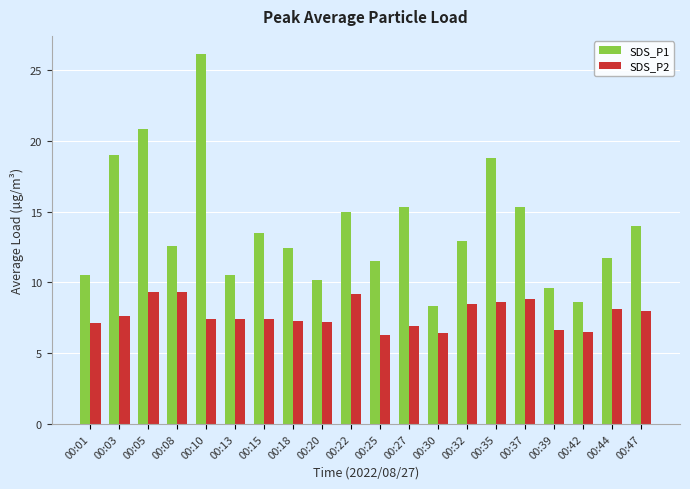

What is the maximum value for SDS_P1?

26.1